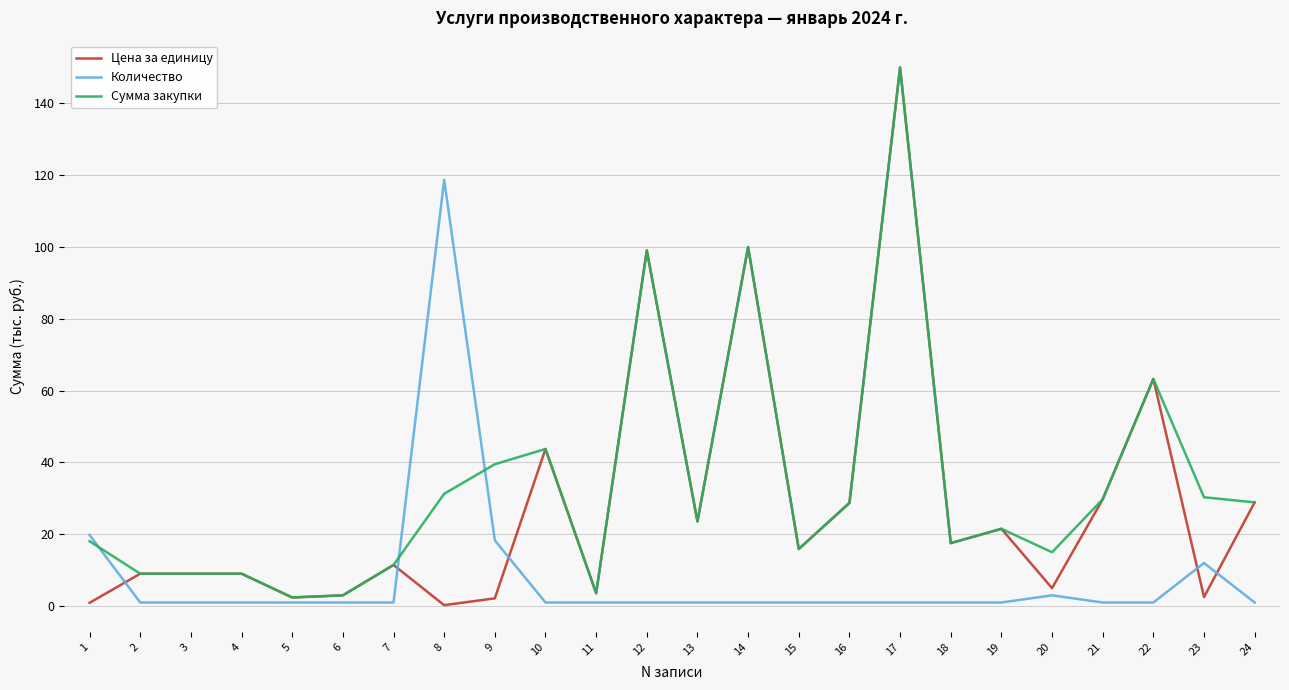

Is the value of Цена за единицу at 12 greater than the value of Количество at 3?

Yes